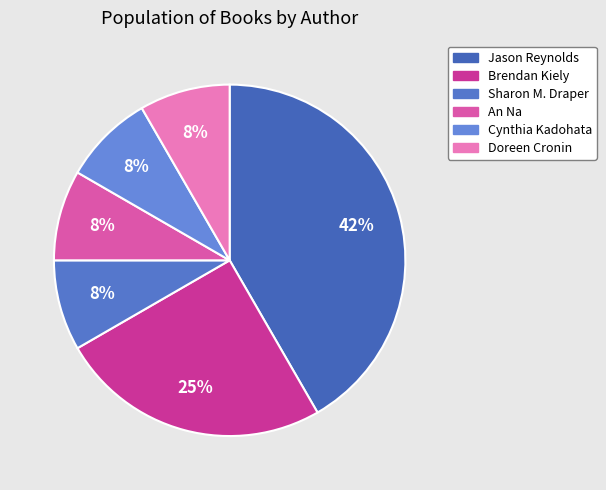

How many slices are in this pie chart?

6